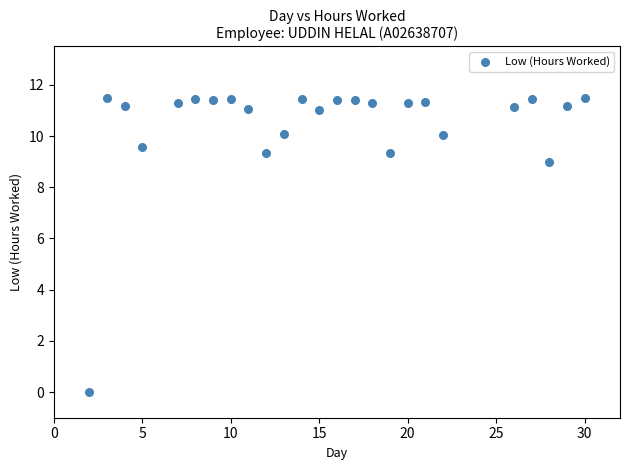

What is the range of X values (max minus min)?

28.0